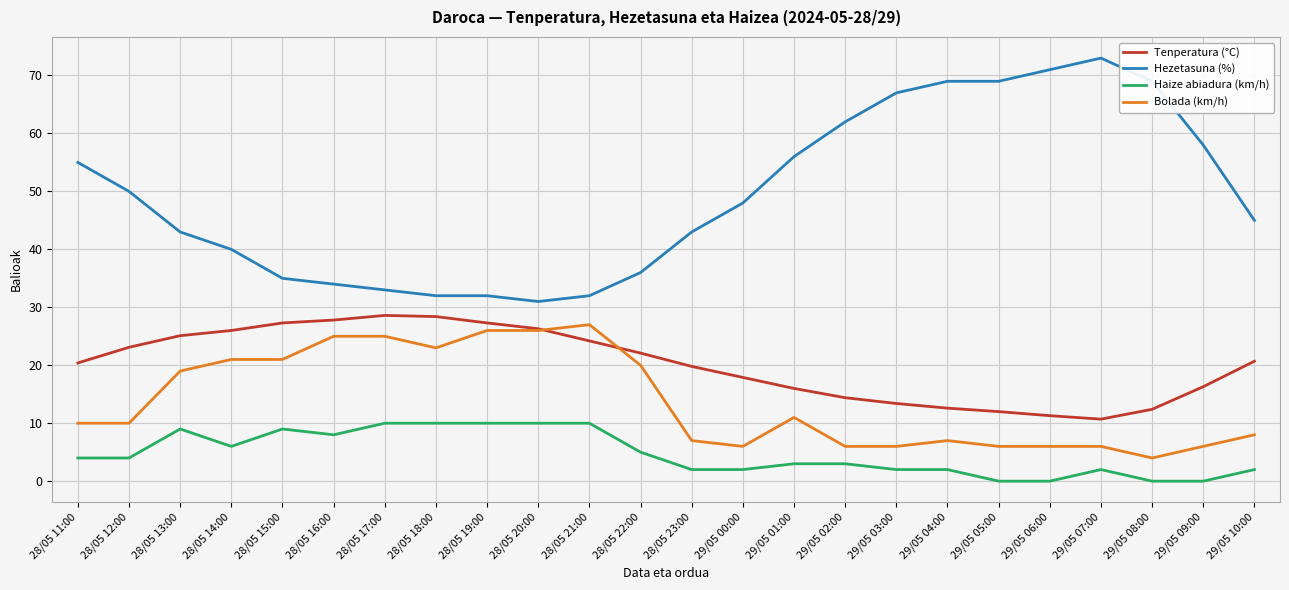

True or false: Tenperatura (°C) and Haize abiadura (km/h) cross at least once.

False